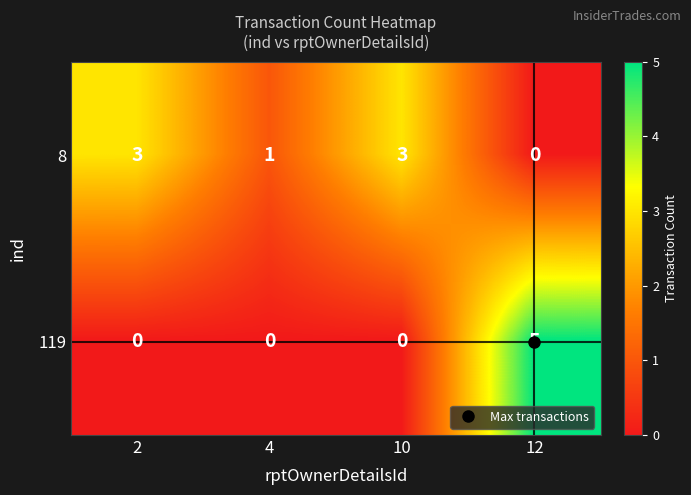

What is the sum of the 8 values at 10 and 12?

3